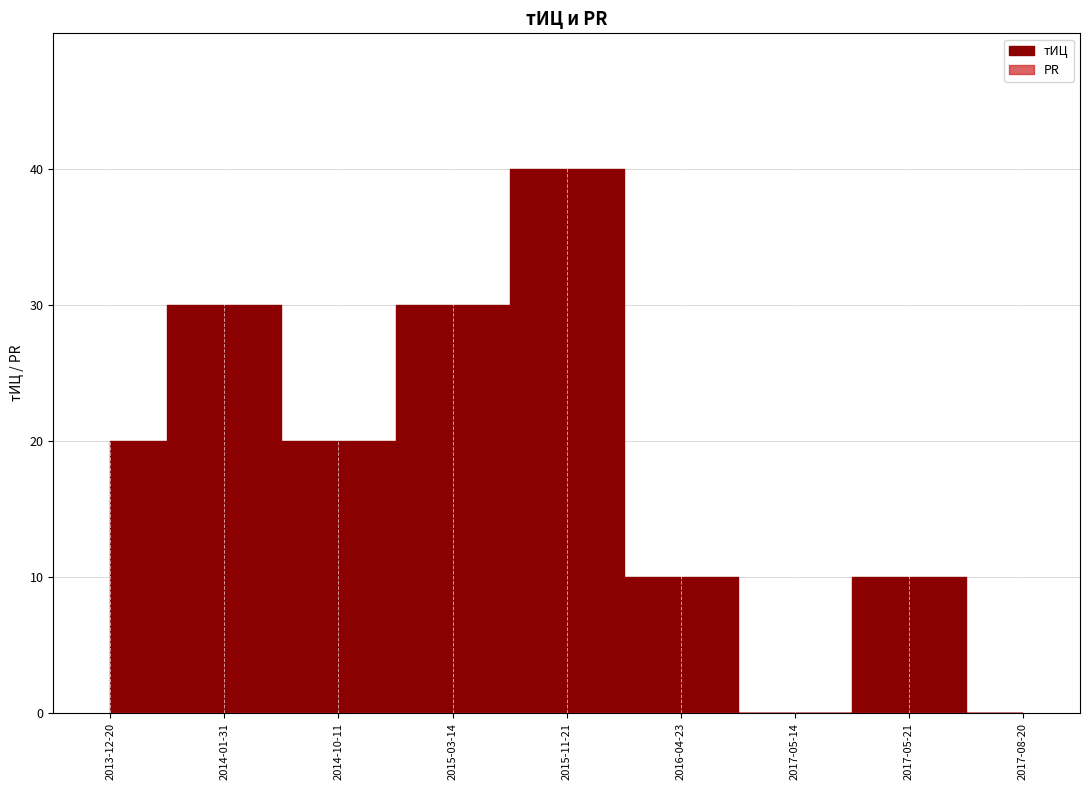

How many interior local valleys (lower than both neighbors) does the data have?

2